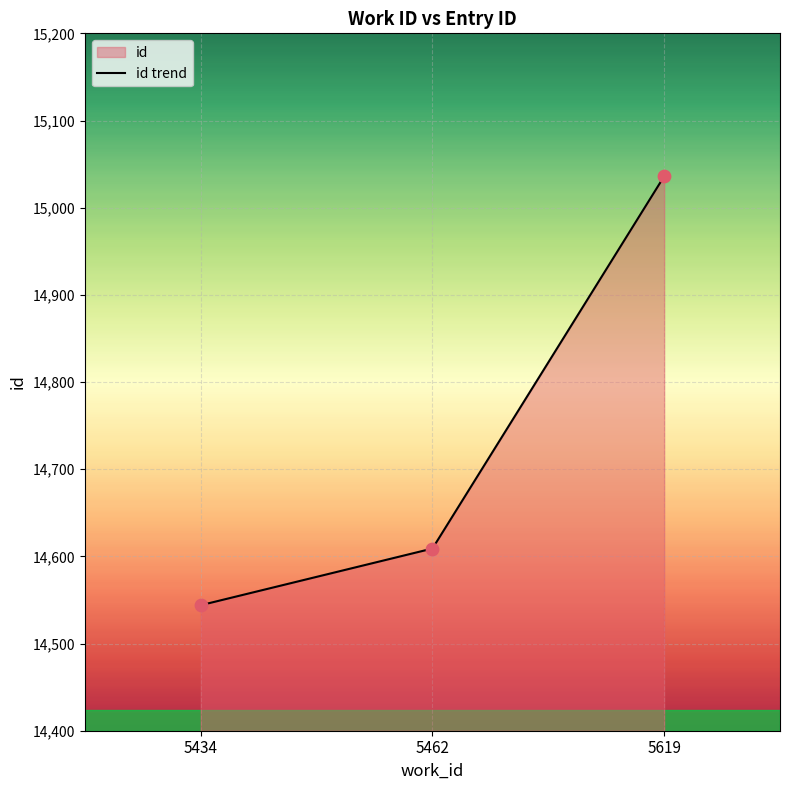

Which has a higher value, 5619 or 5462?

5619